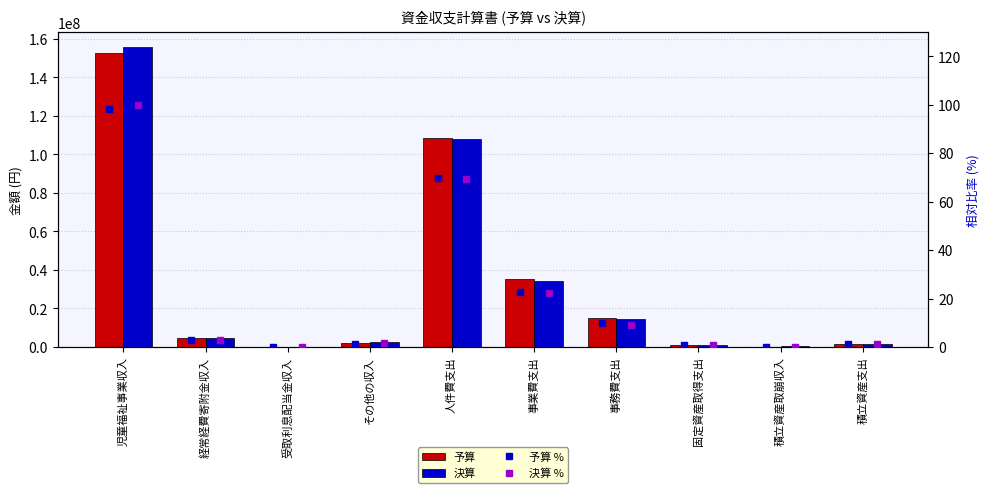

What is the difference between the highest and lowest values at 積立資産取崩収入?

263094.0